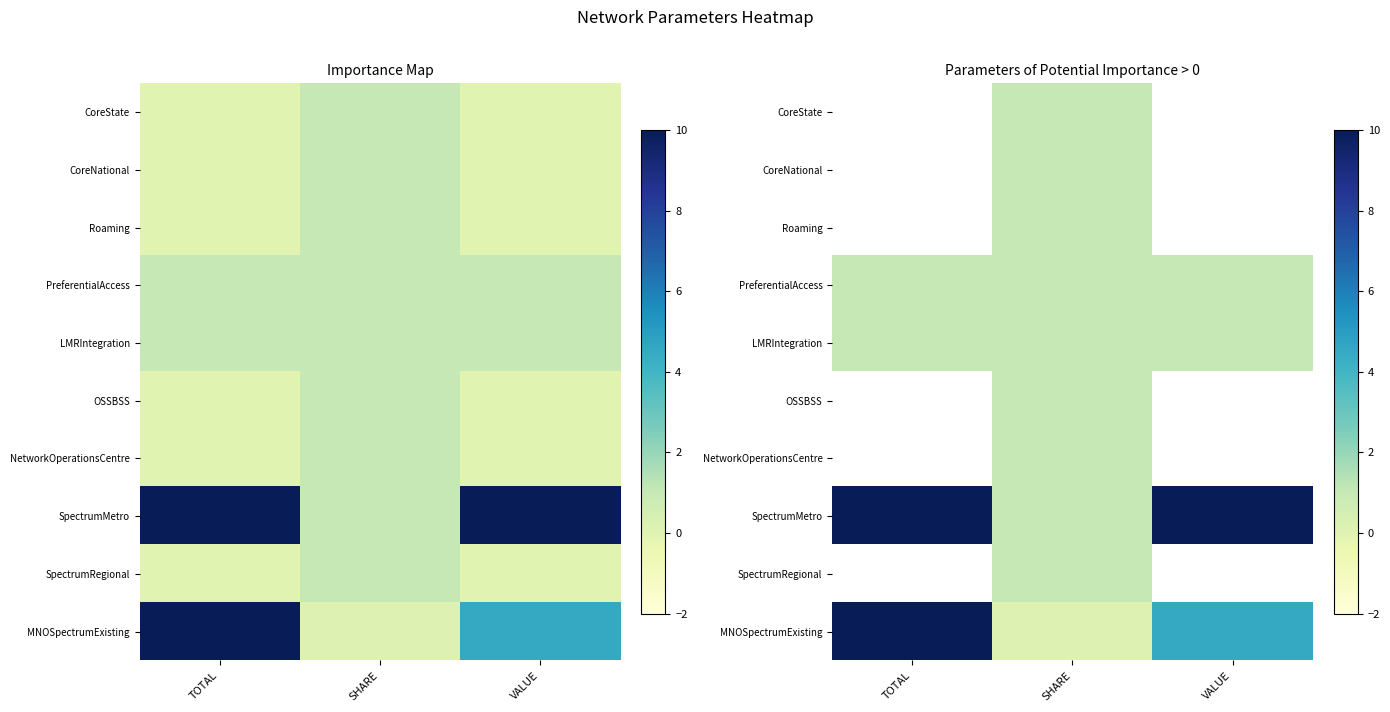

The LMRIntegration series shows 1.0 at SHARE. True or false?

True